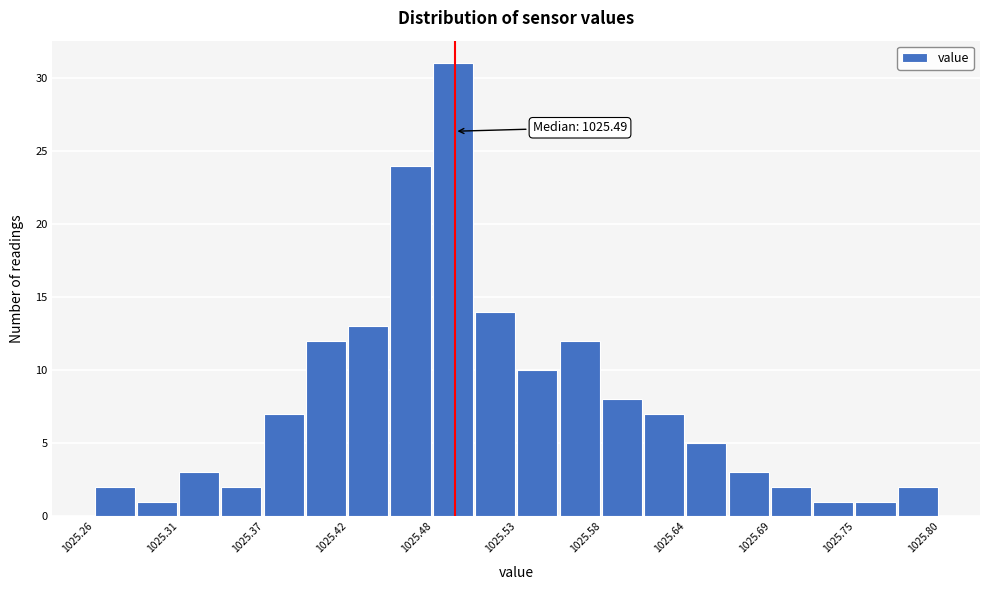

Read against the x-axis, roughly where is the centre of the tallest bar?

1025.49